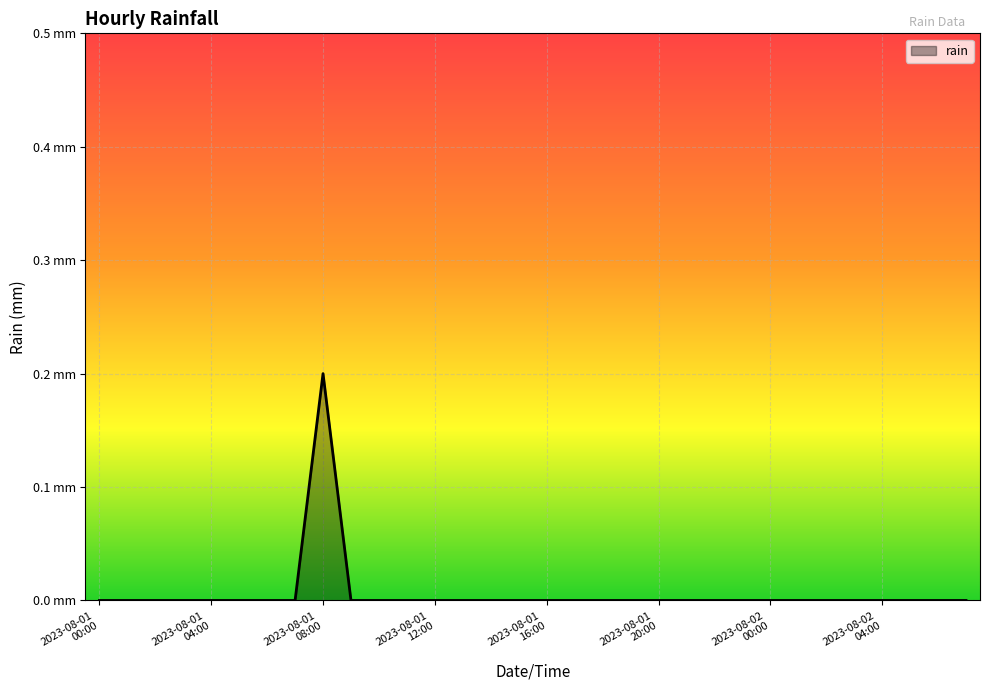

List the labels in order of value, largest first.

2023-08-01 08:00, 2023-08-01 00:00, 2023-08-01 01:00, 2023-08-01 02:00, 2023-08-01 03:00, 2023-08-01 04:00, 2023-08-01 05:00, 2023-08-01 06:00, 2023-08-01 07:00, 2023-08-01 09:00, 2023-08-01 10:00, 2023-08-01 11:00, 2023-08-01 12:00, 2023-08-01 13:00, 2023-08-01 14:00, 2023-08-01 15:00, 2023-08-01 16:00, 2023-08-01 17:00, 2023-08-01 18:00, 2023-08-01 19:00, 2023-08-01 20:00, 2023-08-01 21:00, 2023-08-01 22:00, 2023-08-01 23:00, 2023-08-02 00:00, 2023-08-02 01:00, 2023-08-02 02:00, 2023-08-02 03:00, 2023-08-02 04:00, 2023-08-02 05:00, 2023-08-02 06:00, 2023-08-02 07:00